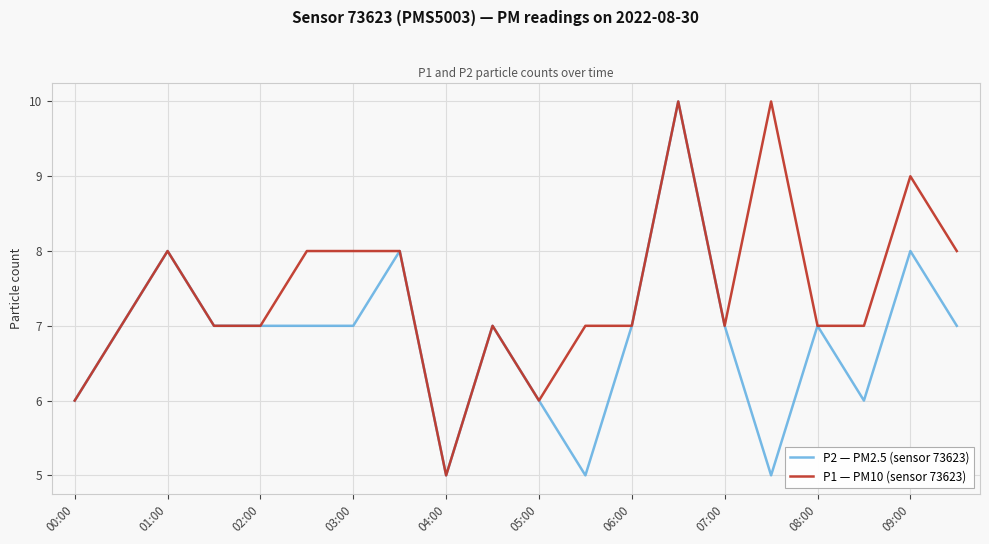

Rank the series by their average value, from lowest to highest.

P2 — PM2.5 (sensor 73623), P1 — PM10 (sensor 73623)